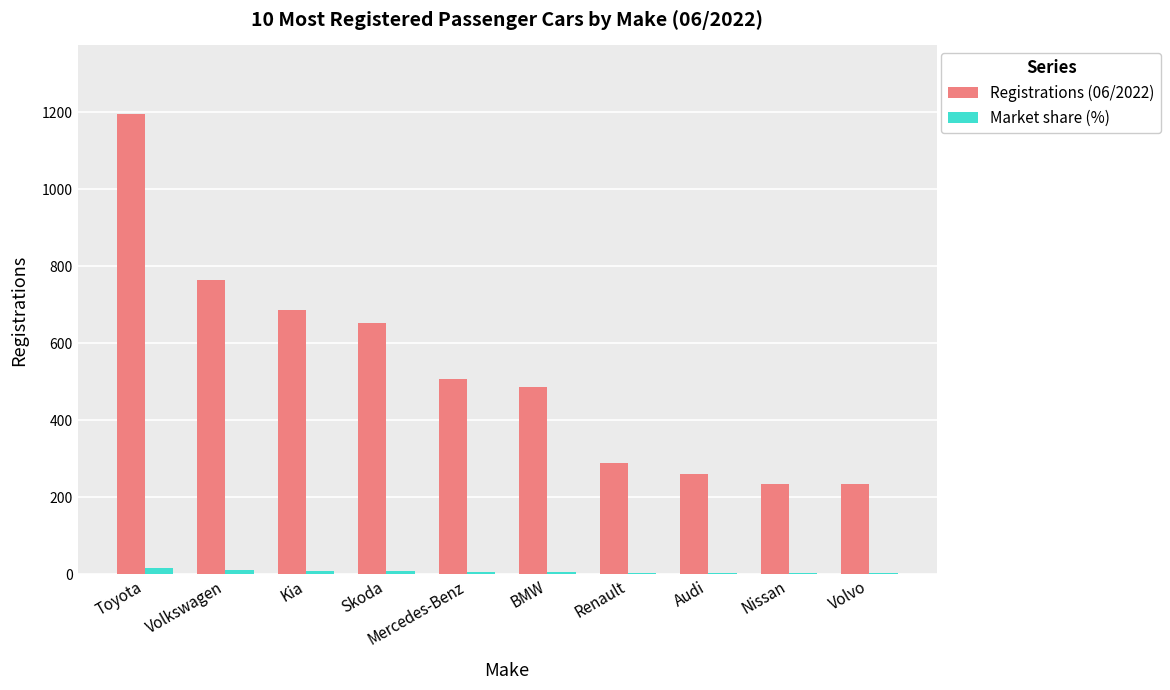

At which label does Registrations (06/2022) reach its peak?

Toyota